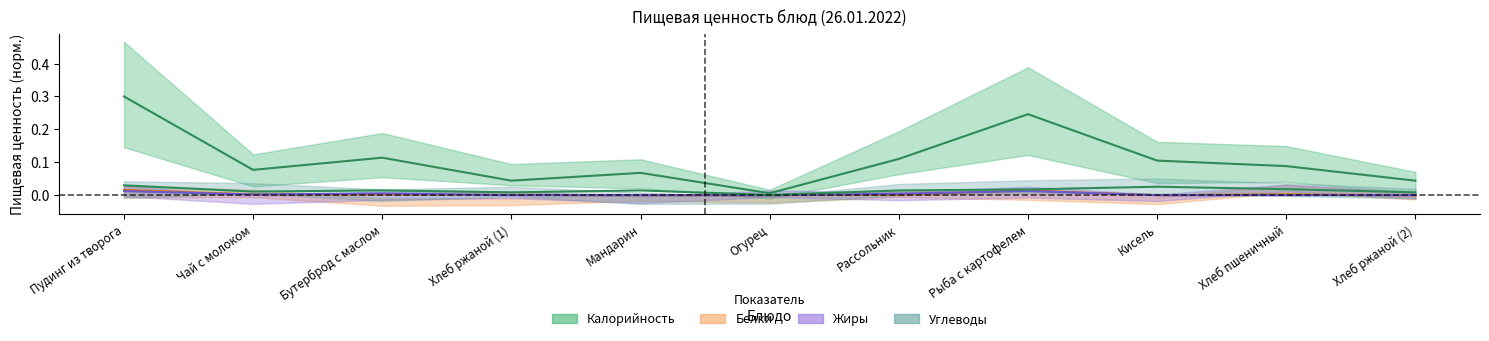

What are all the series names shown in the legend?

Калорийность, Белки, Жиры, Углеводы